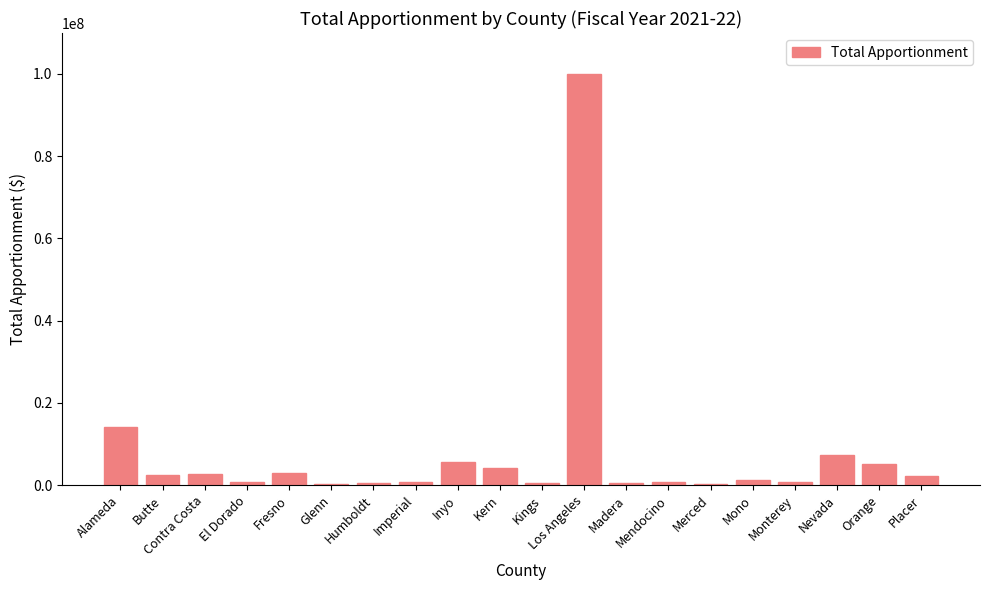

What is the maximum value shown in the chart?

99933976